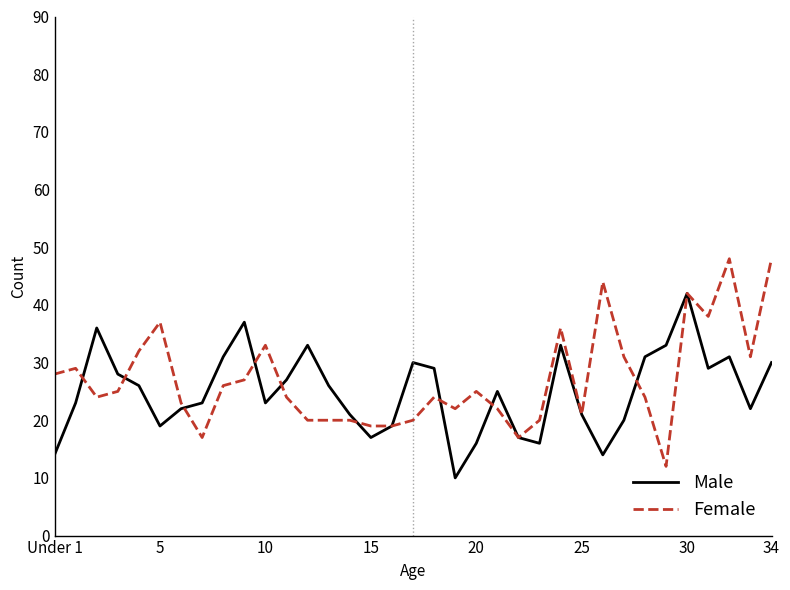

What is the highest value of the Female series?

48